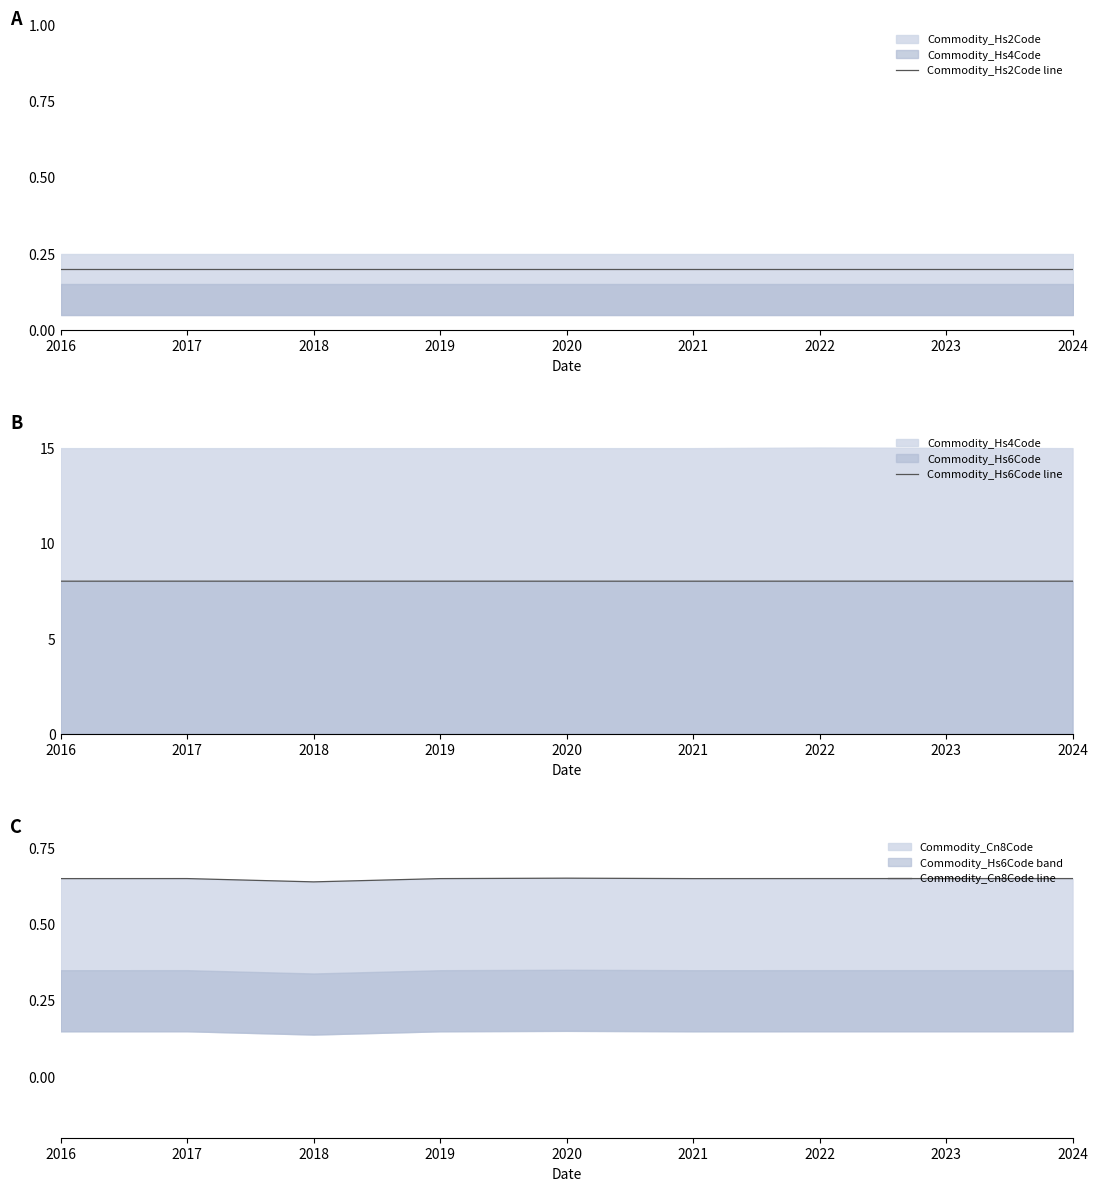

At which category is the sum across all series the highest?

2017